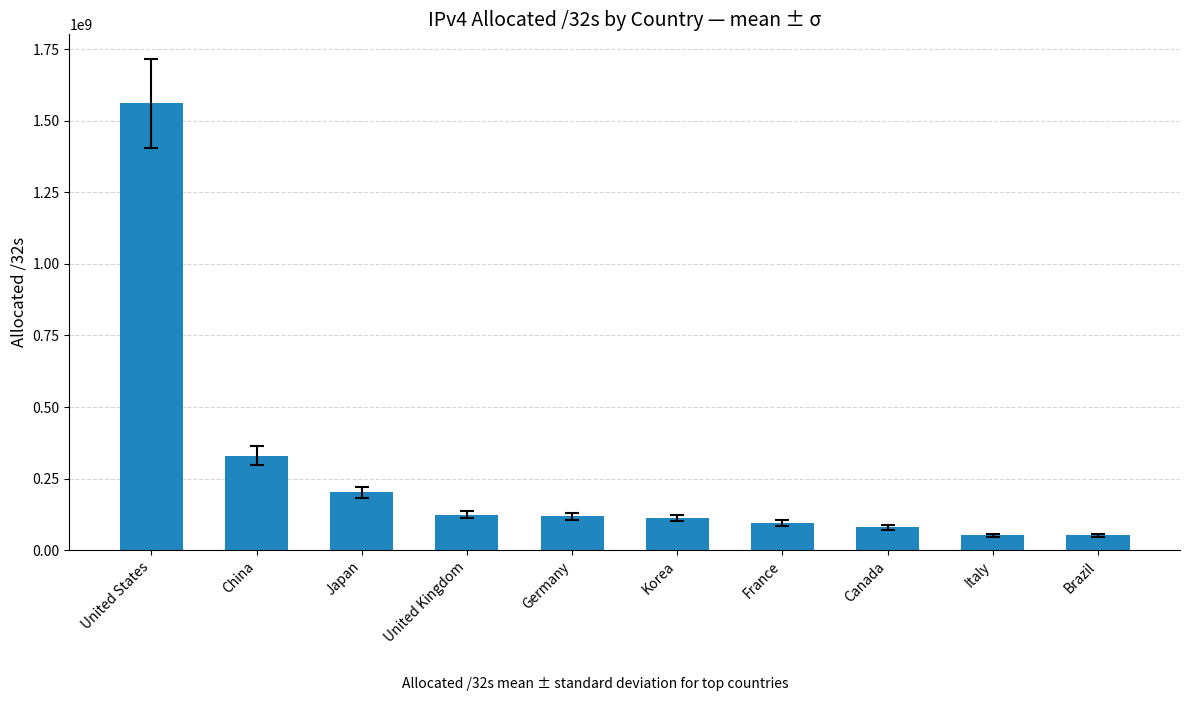

Is it true that the value at Brazil is 52758016?

True